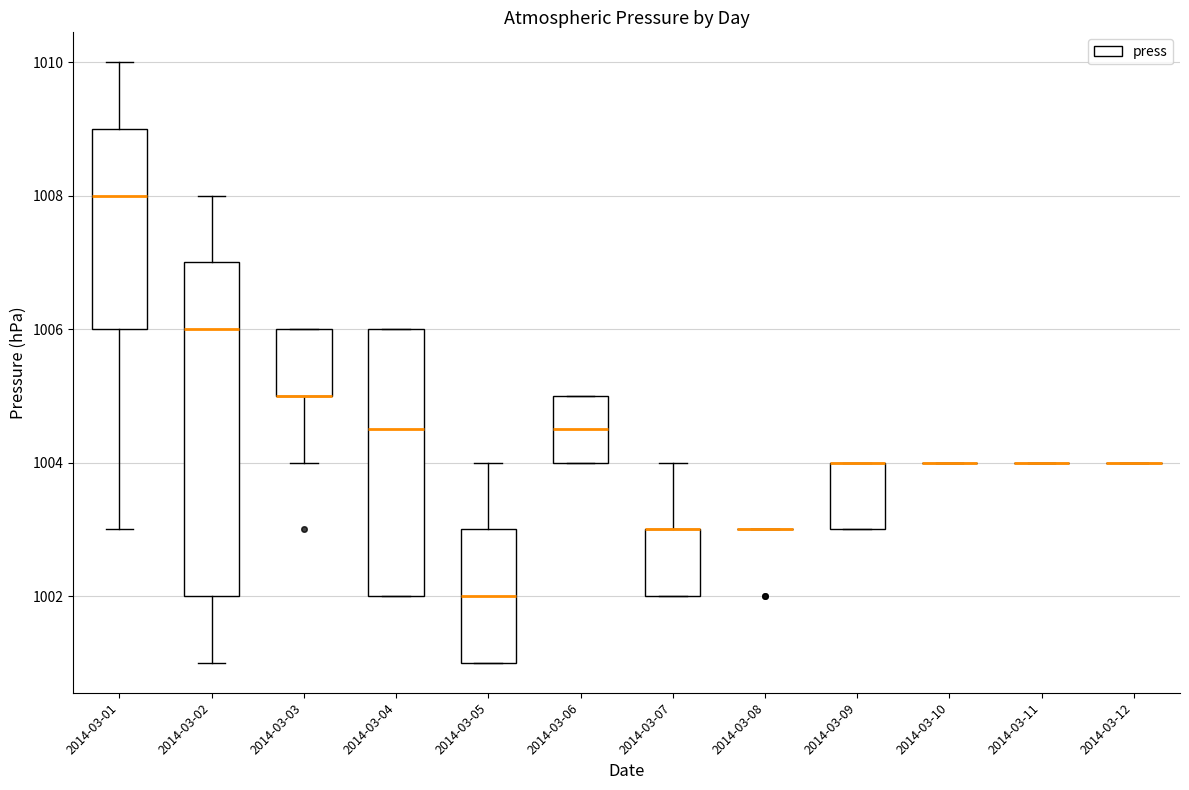

Comparing the boxes themselves (not the whiskers), which one is the tallest?

2014-03-02